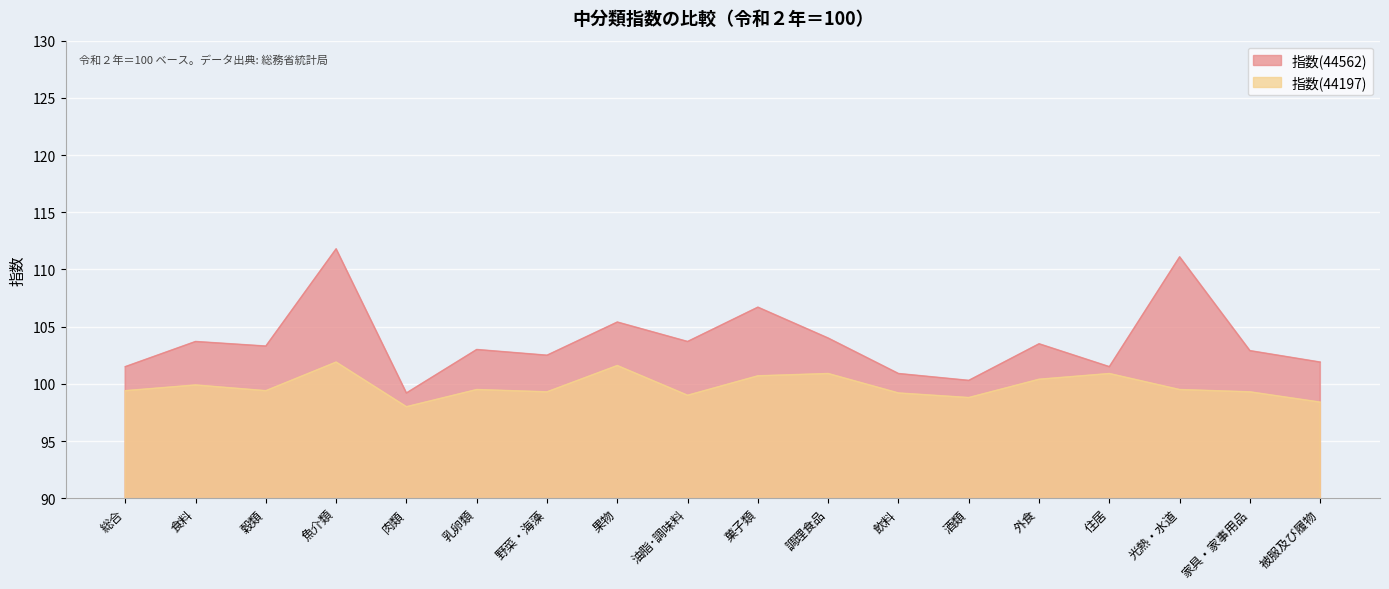

What is the total value across all series at 穀類?

202.7